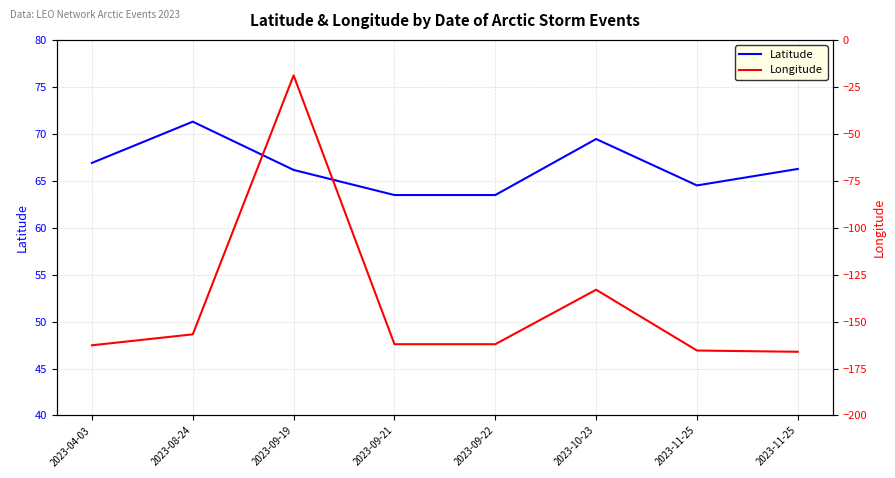

What is the greatest value displayed?

71.3